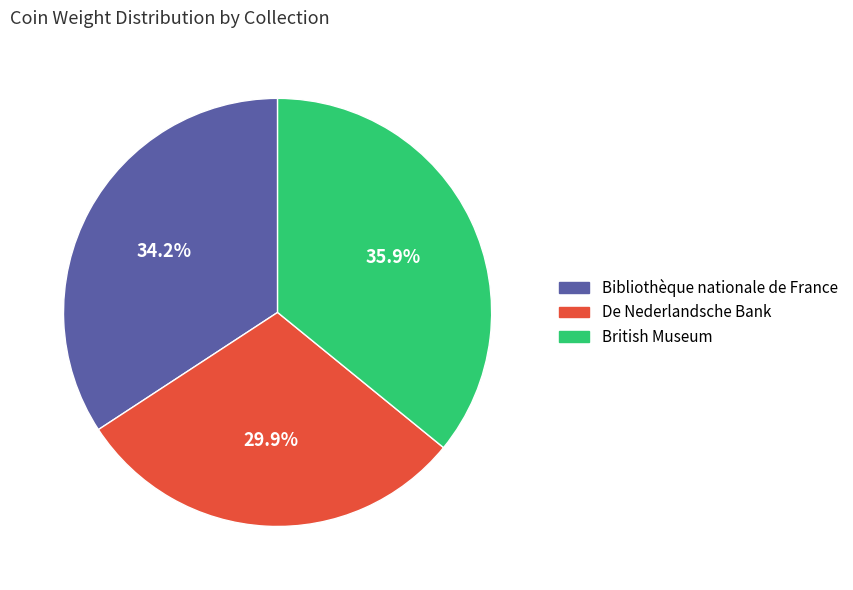

Is there a majority slice in this chart?

No